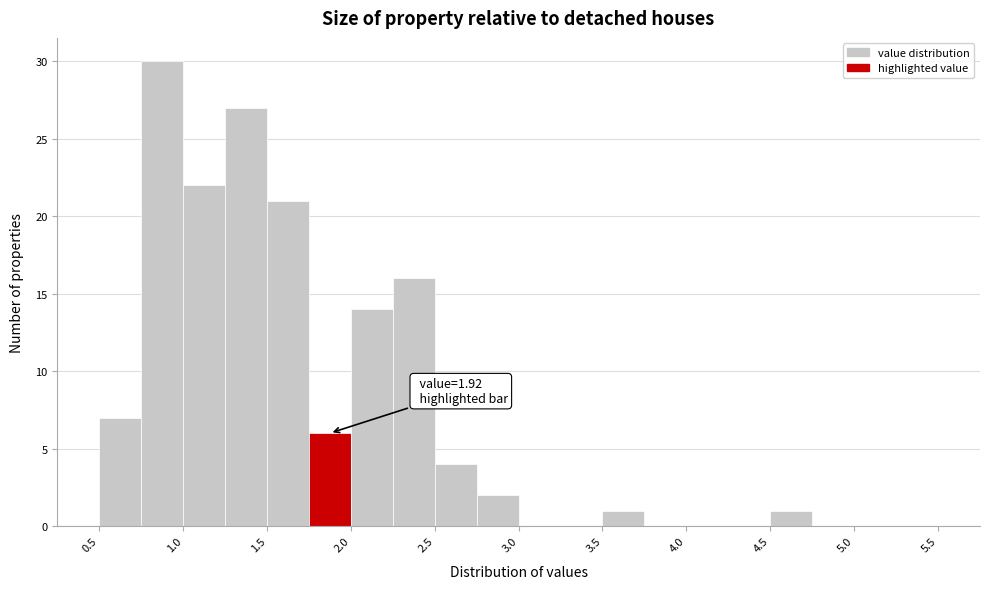

Which range on the x-axis has the tallest bar?

0.75 to 1.00